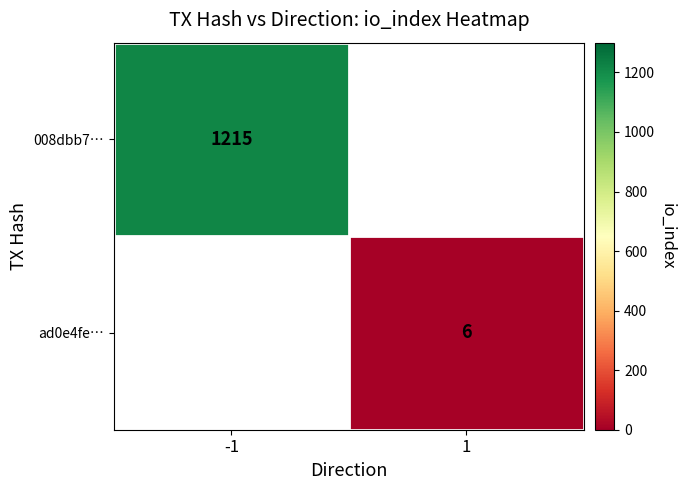

True or false: 008dbb7… has a value of 1215 at -1.

True